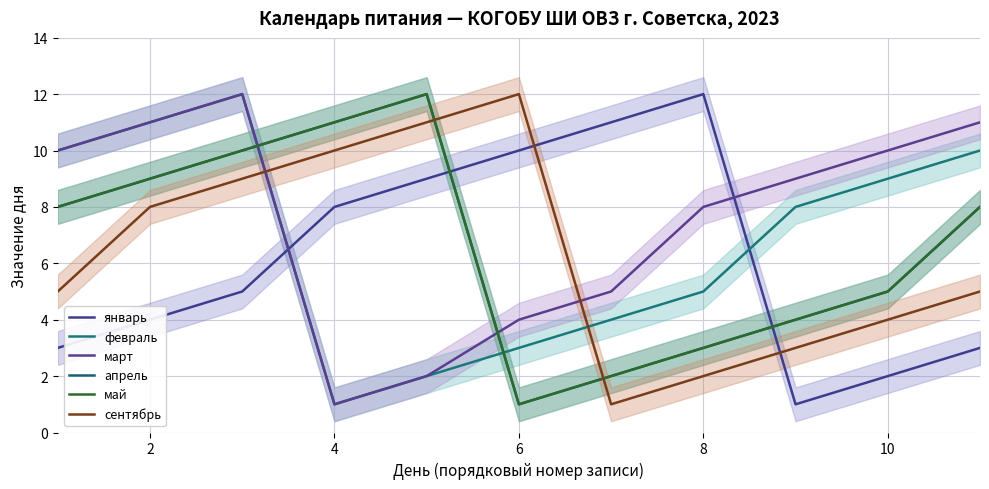

Which series ends up on top after the final intersection of сентябрь and март?

март